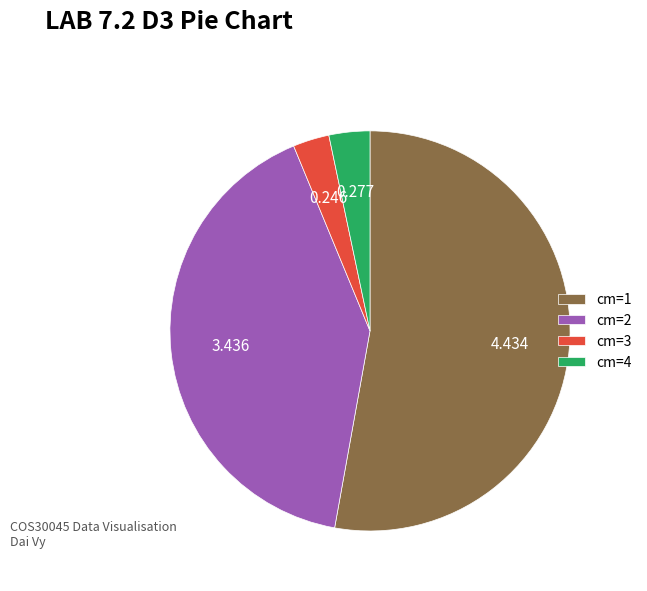

Is the sum of cm=1 and cm=3 greater than half?

Yes